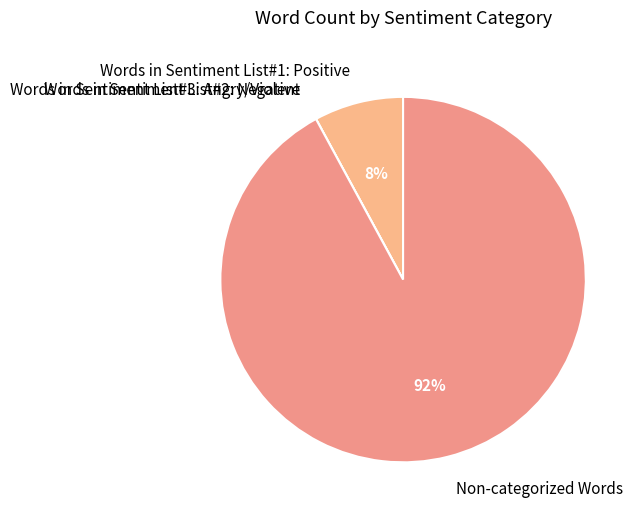

To the nearest percent, what is the average slice percentage?

25%